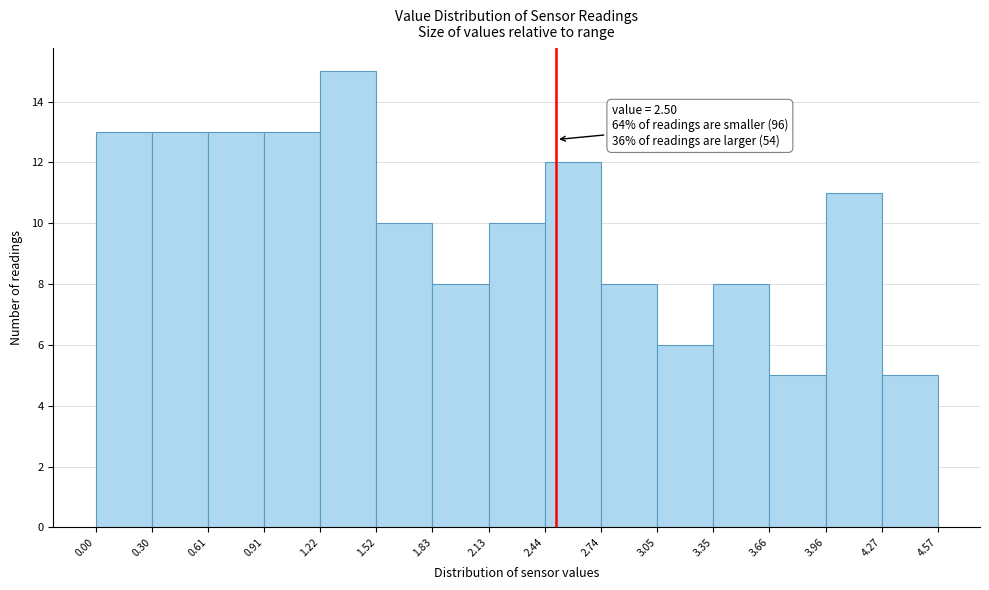

Over which range of the x-axis is the bar tallest?

1.22 to 1.52